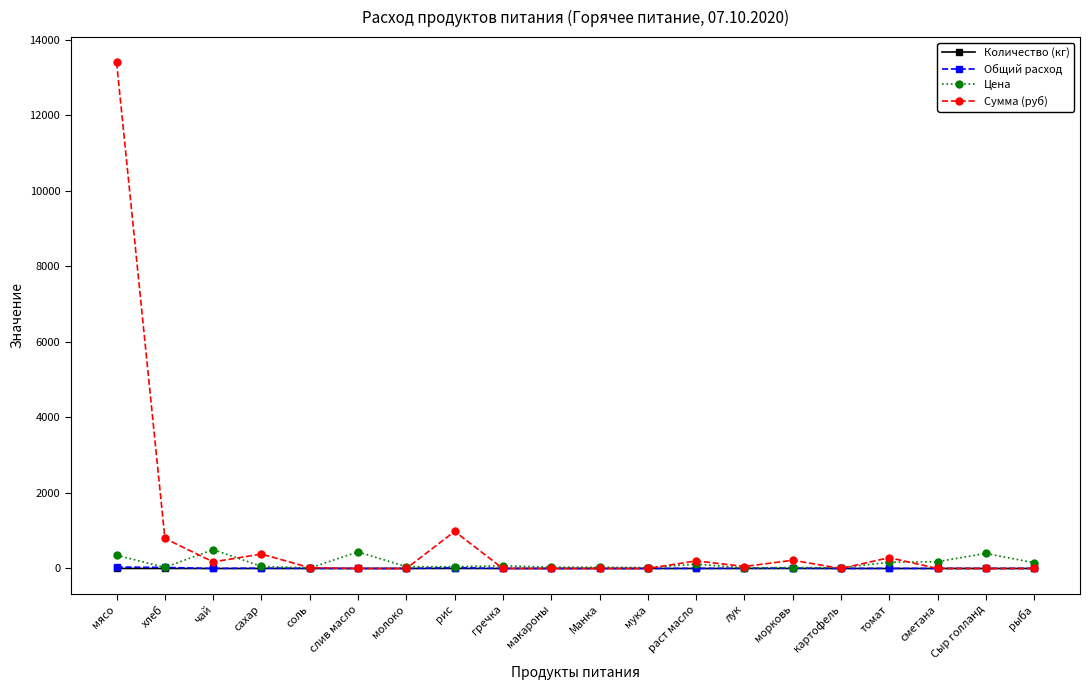

What position from the left is сахар?

4